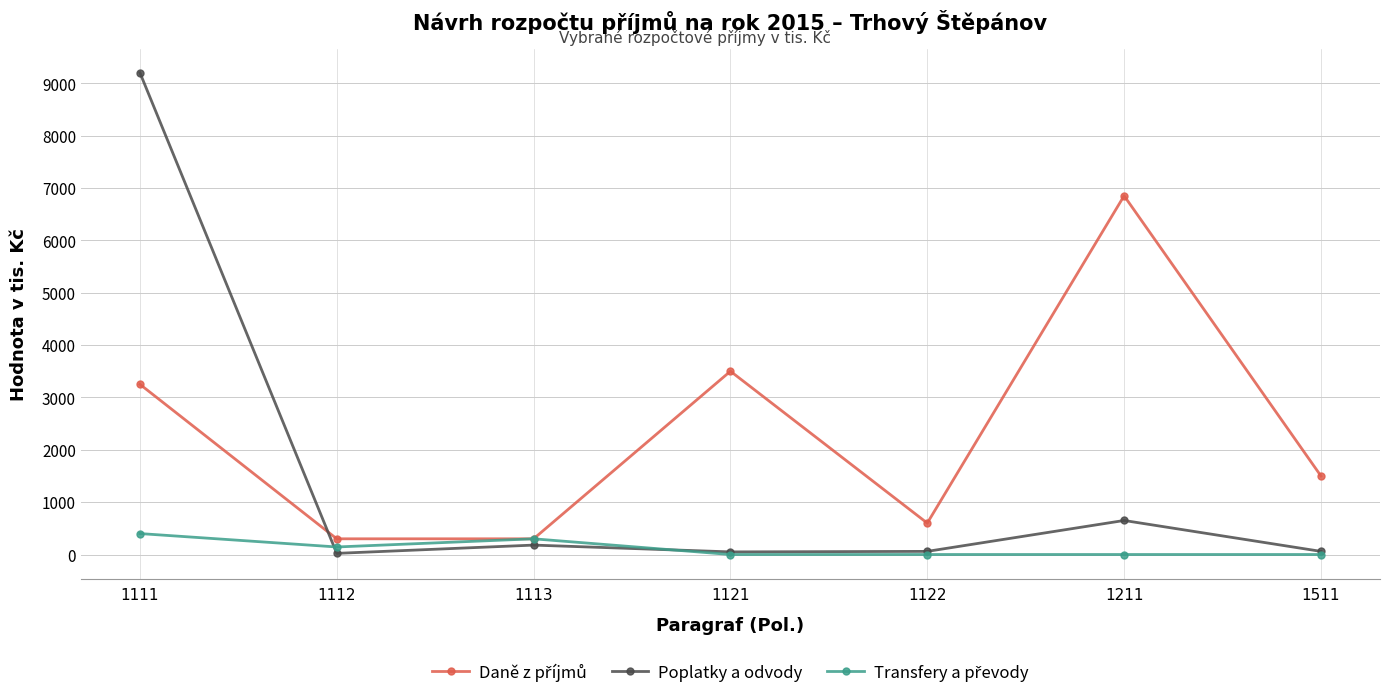

What is the difference between the second highest and minimum values in the Poplatky a odvody series?

628